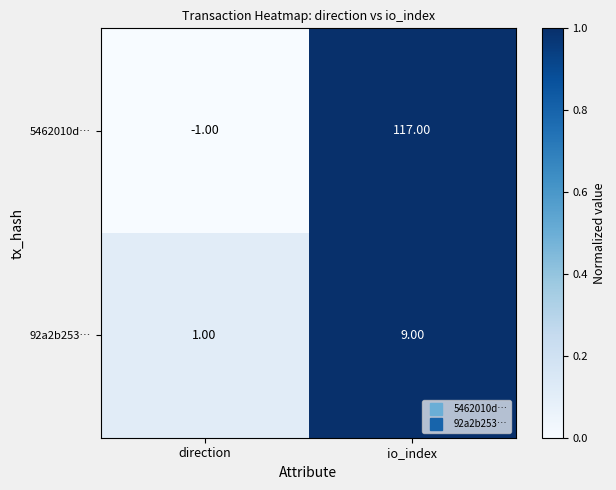

Is the value of 92a2b253… at direction greater than the value of 5462010d… at direction?

Yes